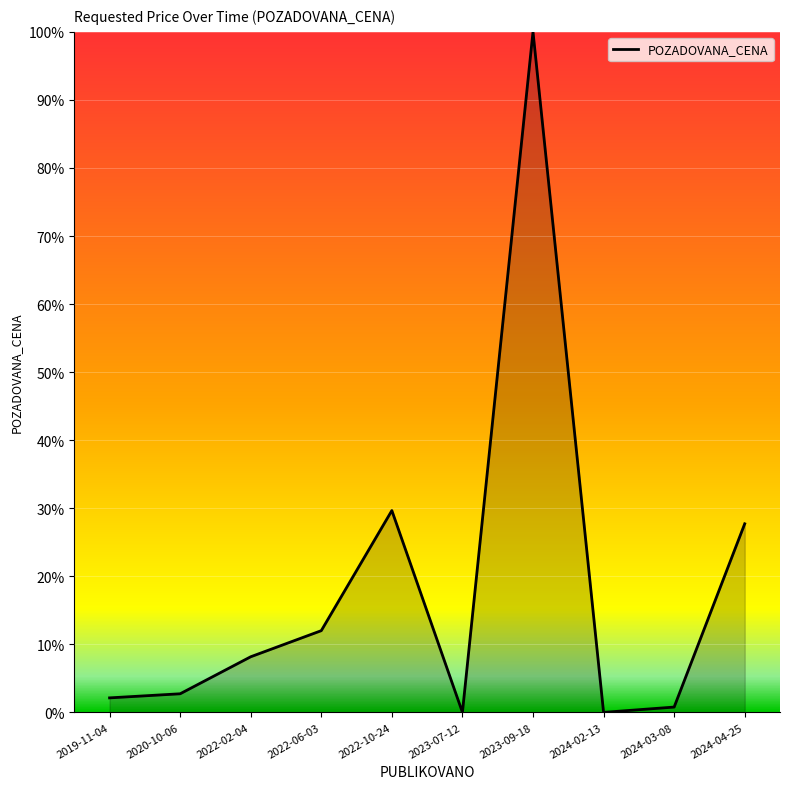

Does the chart display data point markers on the line(s)?

No